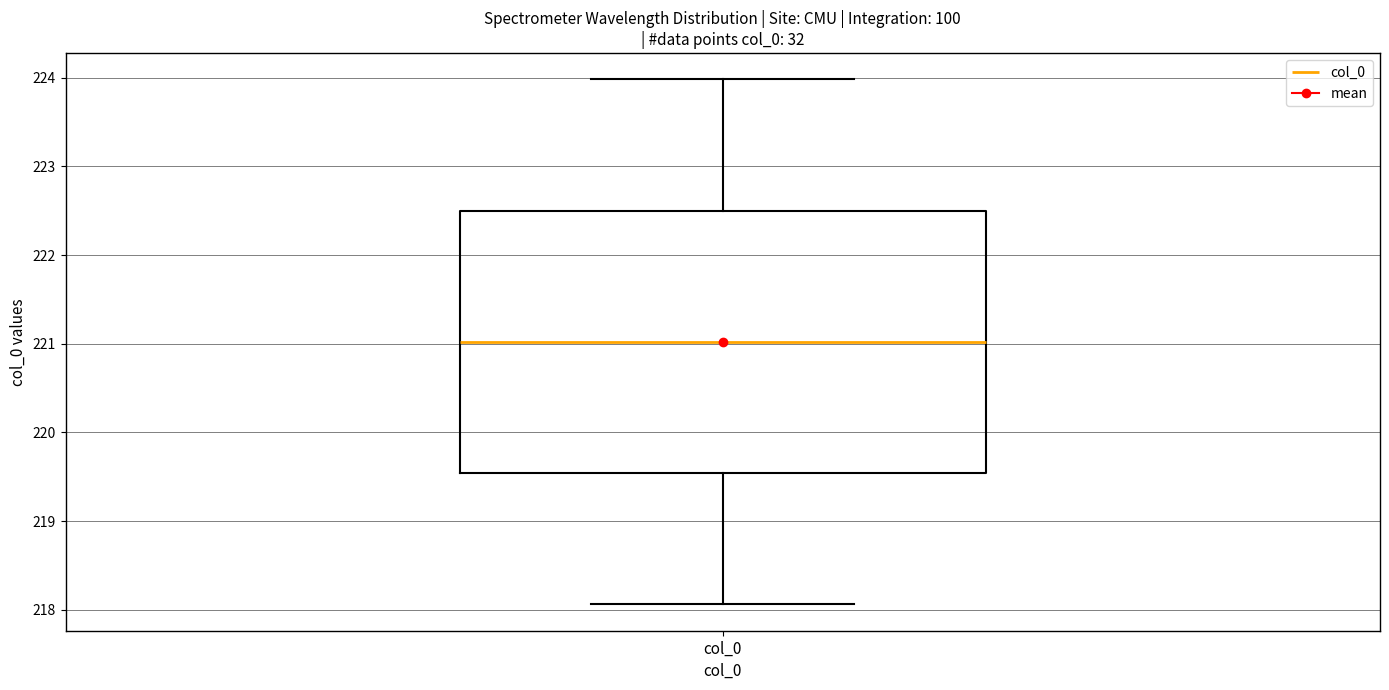

Where does the lower whisker of the box for col_0 end on the y-axis? The values are not printed on the chart, so give them approximately, as read against the axis.

218.1